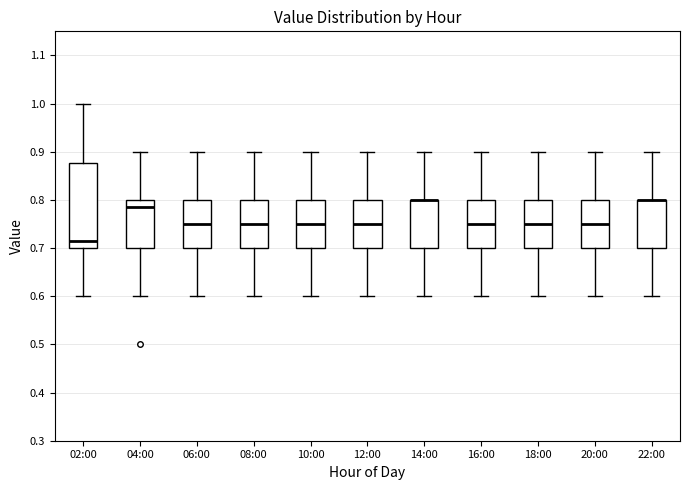

Reading left to right, transcribe this box plot: for each box, give where its median line is, the range the box spans, and where its two whiskers end, as read against the y-axis. The values are not printed on the chart, so give them approximately, as read against the axis.

02:00: median 0.72, box 0.70 to 0.88, whiskers 0.60 to 1.00
04:00: median 0.79, box 0.70 to 0.80, whiskers 0.60 to 0.90
06:00: median 0.75, box 0.70 to 0.80, whiskers 0.60 to 0.90
08:00: median 0.75, box 0.70 to 0.80, whiskers 0.60 to 0.90
10:00: median 0.75, box 0.70 to 0.80, whiskers 0.60 to 0.90
12:00: median 0.75, box 0.70 to 0.80, whiskers 0.60 to 0.90
14:00: median 0.80 (drawn on the box's upper edge), box 0.70 to 0.80, whiskers 0.60 to 0.90
16:00: median 0.75, box 0.70 to 0.80, whiskers 0.60 to 0.90
18:00: median 0.75, box 0.70 to 0.80, whiskers 0.60 to 0.90
20:00: median 0.75, box 0.70 to 0.80, whiskers 0.60 to 0.90
22:00: median 0.80 (drawn on the box's upper edge), box 0.70 to 0.80, whiskers 0.60 to 0.90